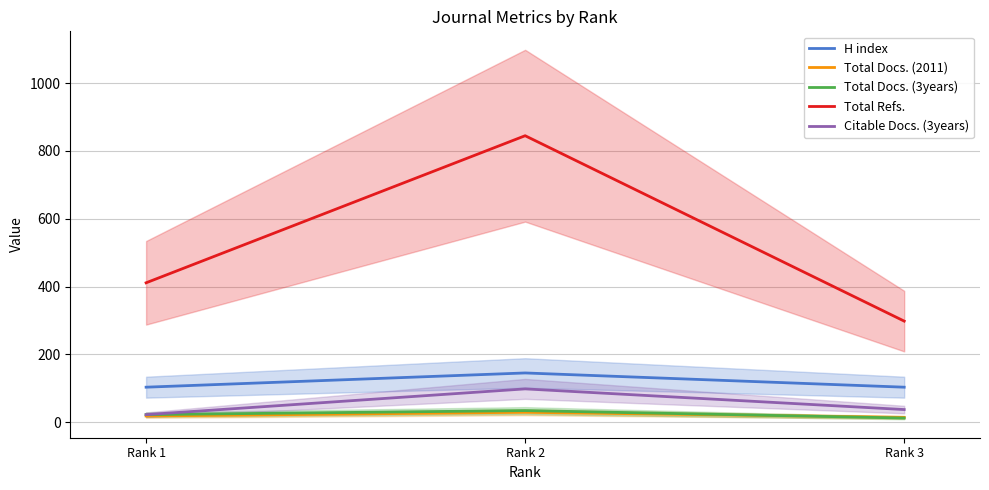

At how many categories does at least one series exceed 531?

1